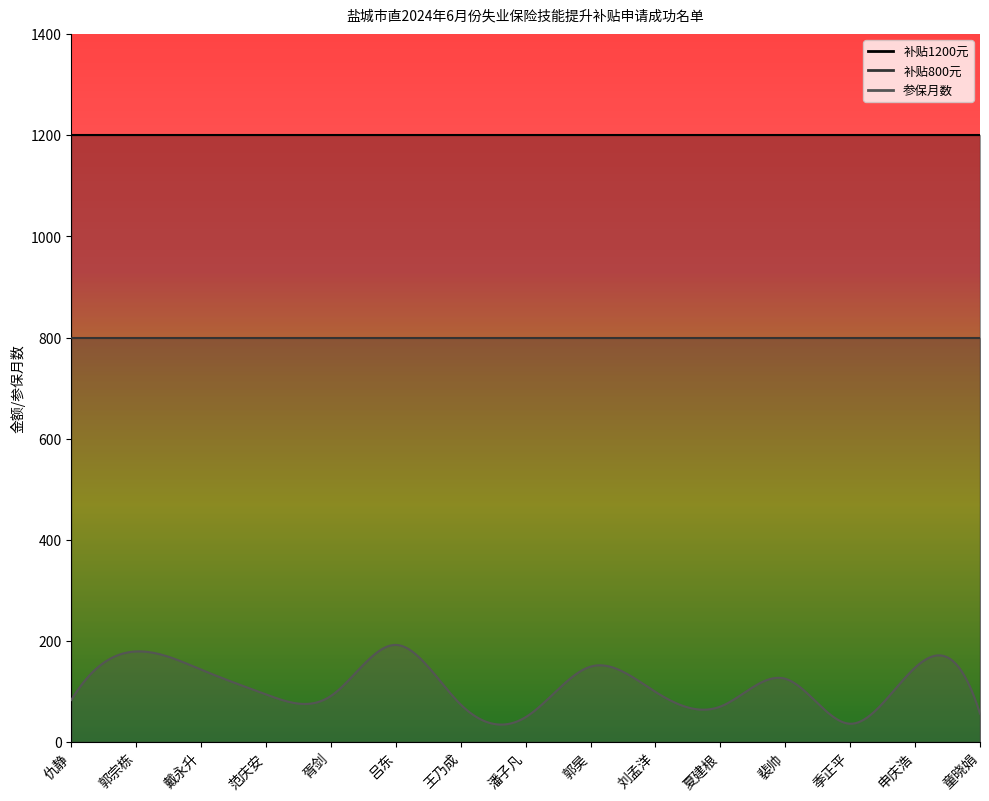

What is the average value of the 补贴1200元 series?

1200